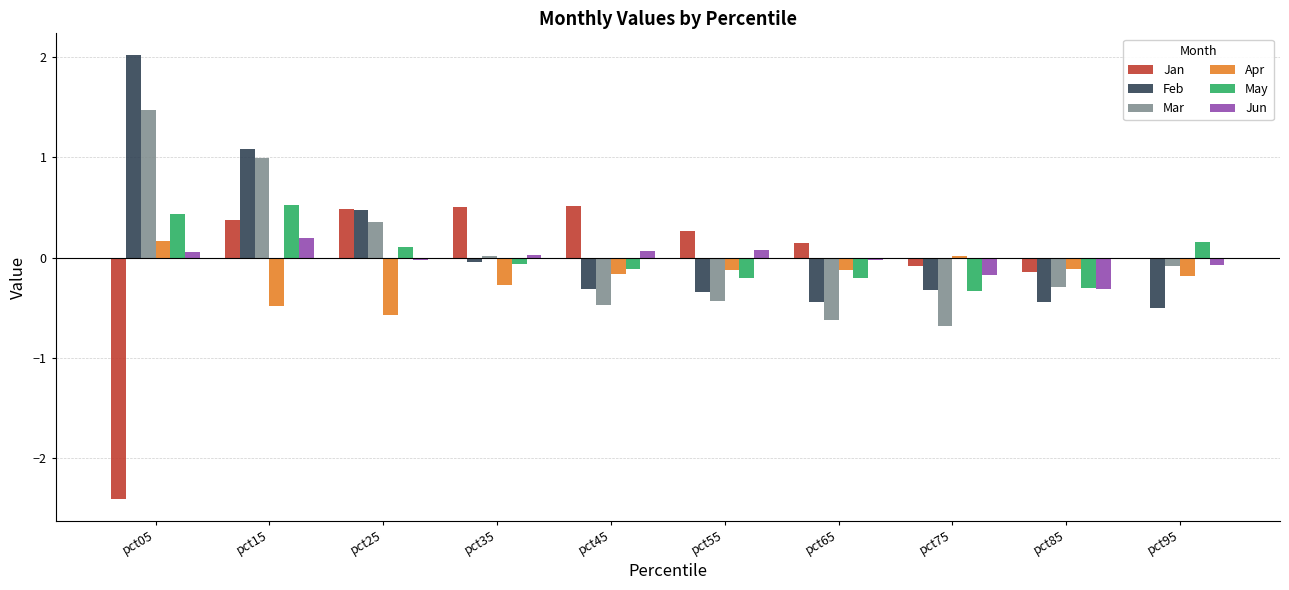

True or false: May has a value of -0.2 at pct55.

True